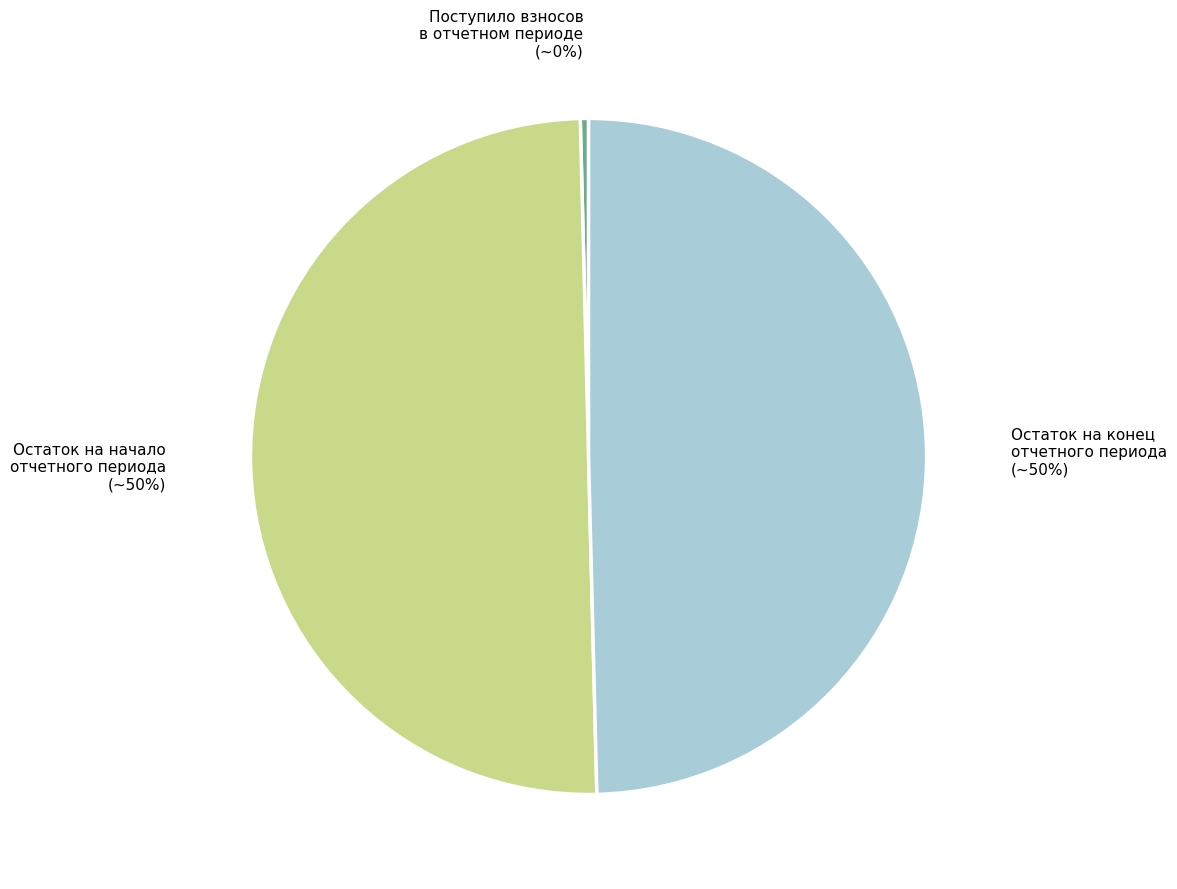

To the nearest percent, what is the difference between the largest and smallest slice percentages?

50%